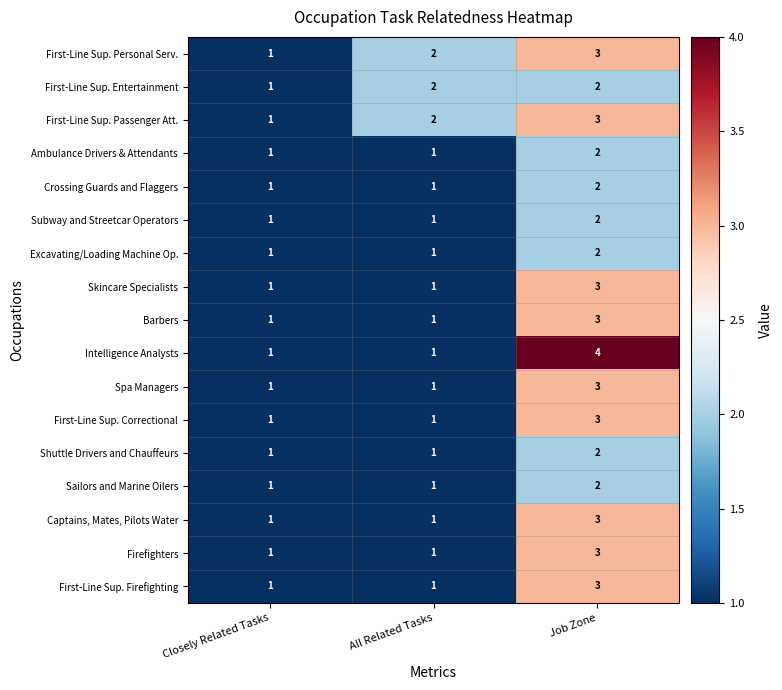

Is the value of Intelligence Analysts at Closely Related Tasks greater than the value of First-Line Sup. Passenger Att. at All Related Tasks?

No